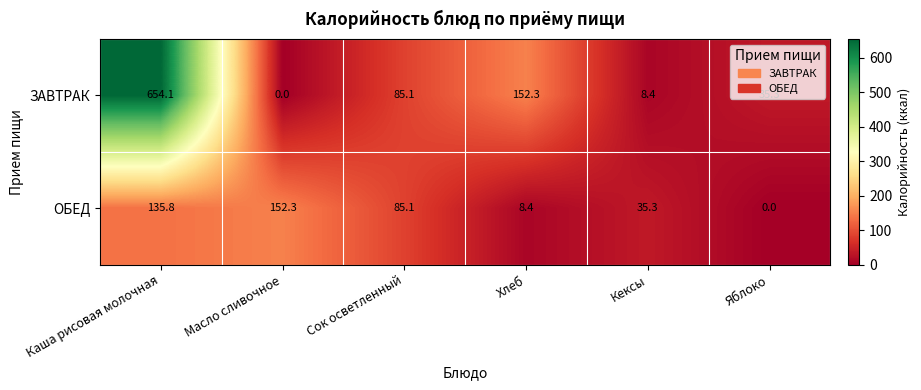

How many categories are shown in the chart?

6